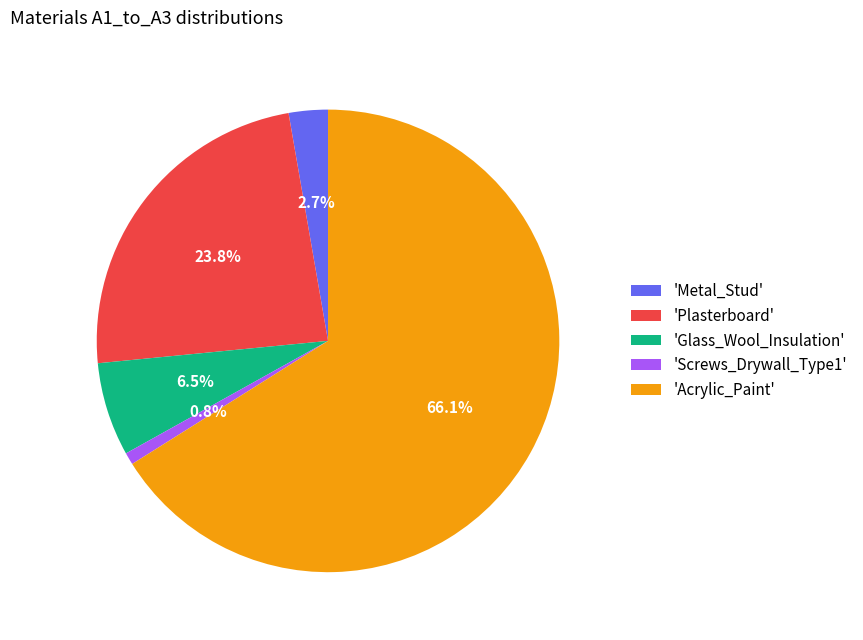

Does 'Acrylic_Paint' represent more than half of the total?

Yes